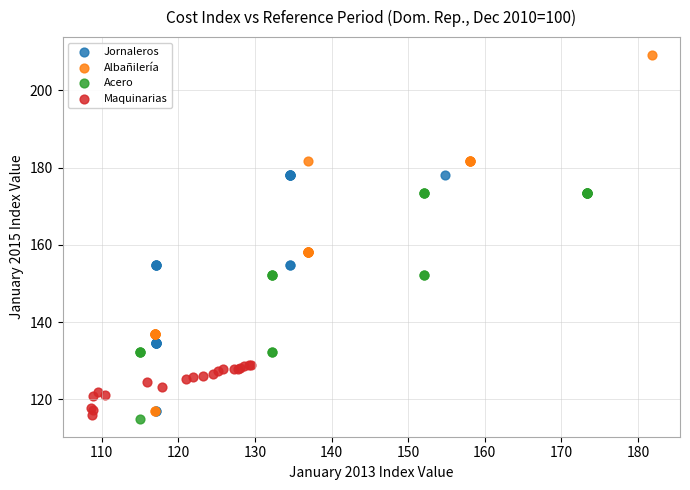

Which series contains the highest Y value?

Albañilería